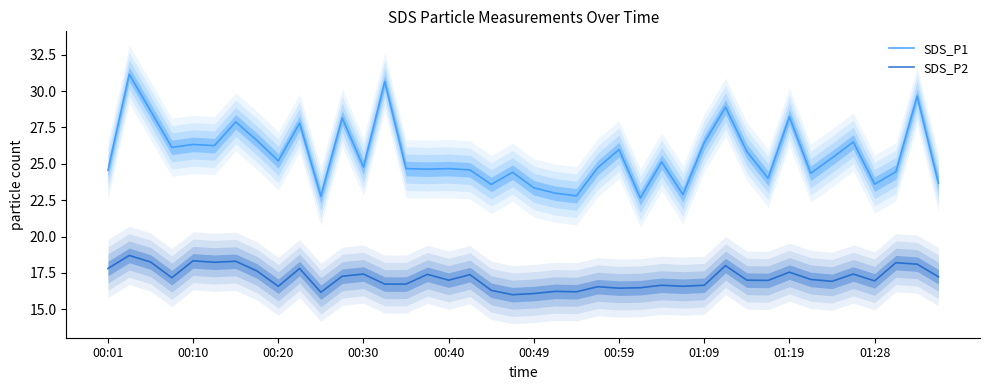

True or false: SDS_P1 and SDS_P2 intersect in this chart.

False